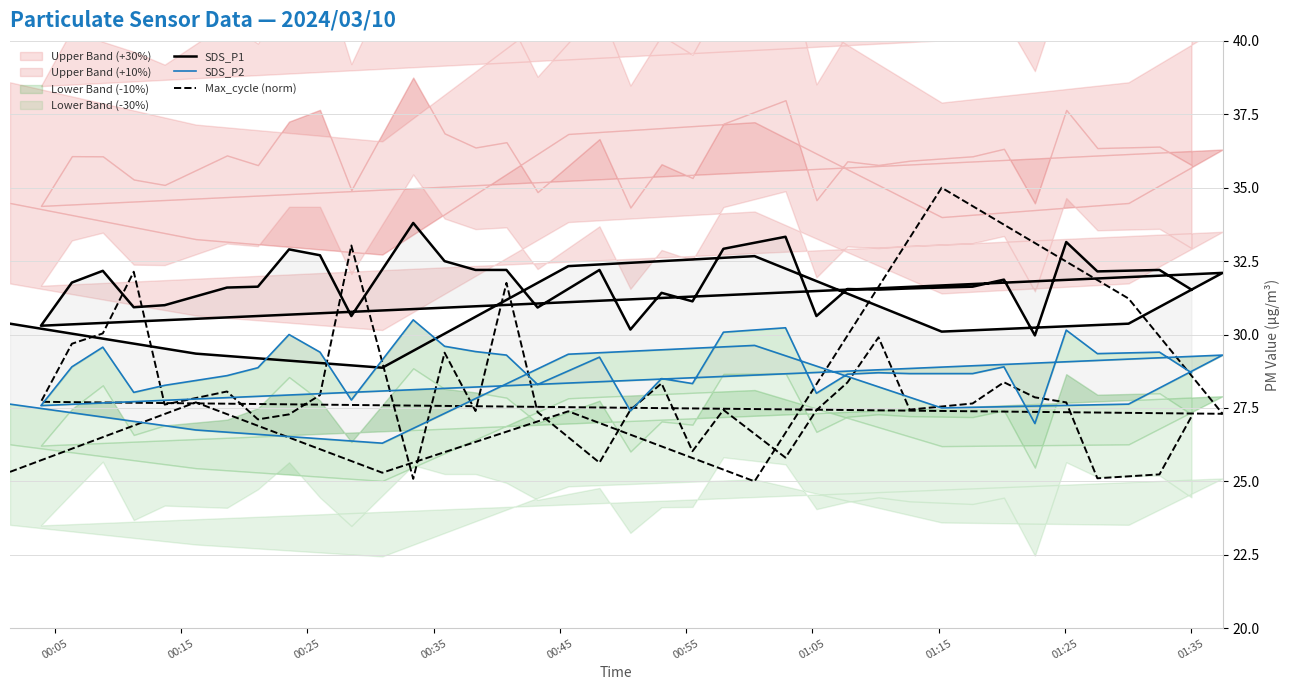

What is the value of the Max_cycle (norm) point at the 38th from the left?

25.1